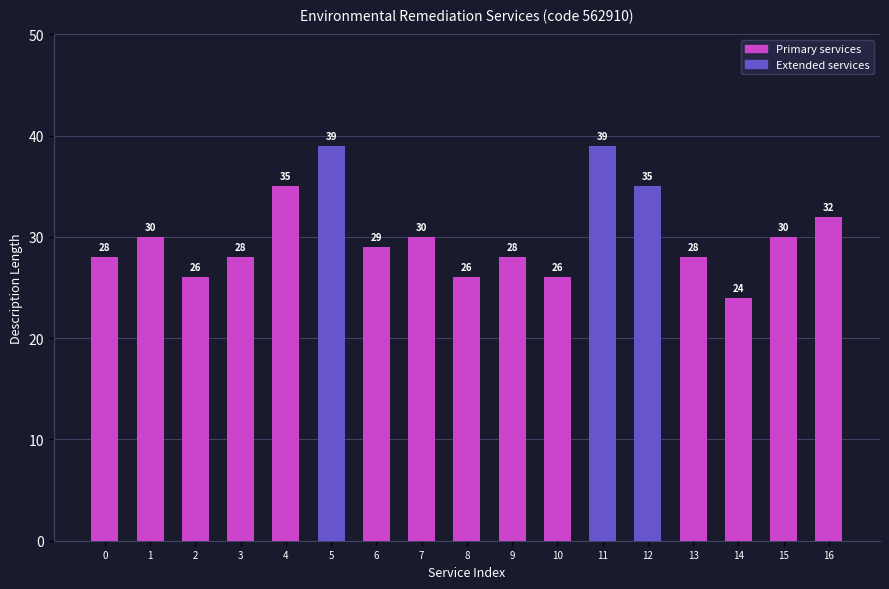

The value at 2 is 38. True or false?

False